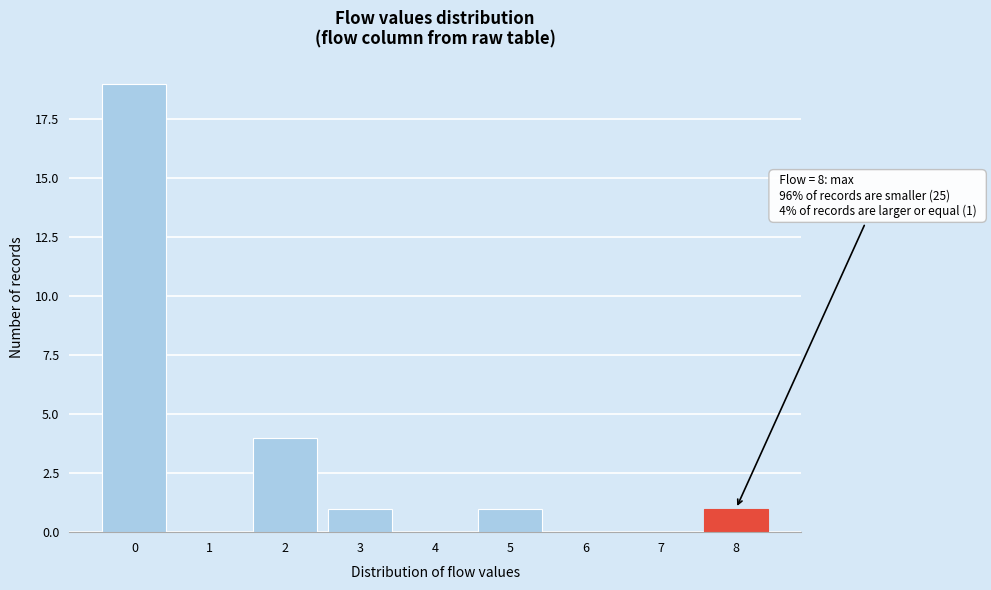

Reading right to left, transcribe all the data shown in this chart.

8=1	7=0	6=0	5=1	4=0	3=1	2=4	1=0	0=19